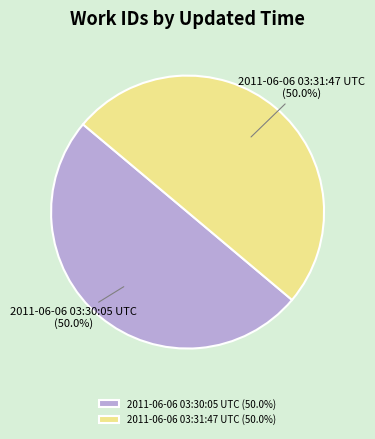

To the nearest percent, what percentage of the pie is 2011-06-06 03:31:47 UTC?

50%